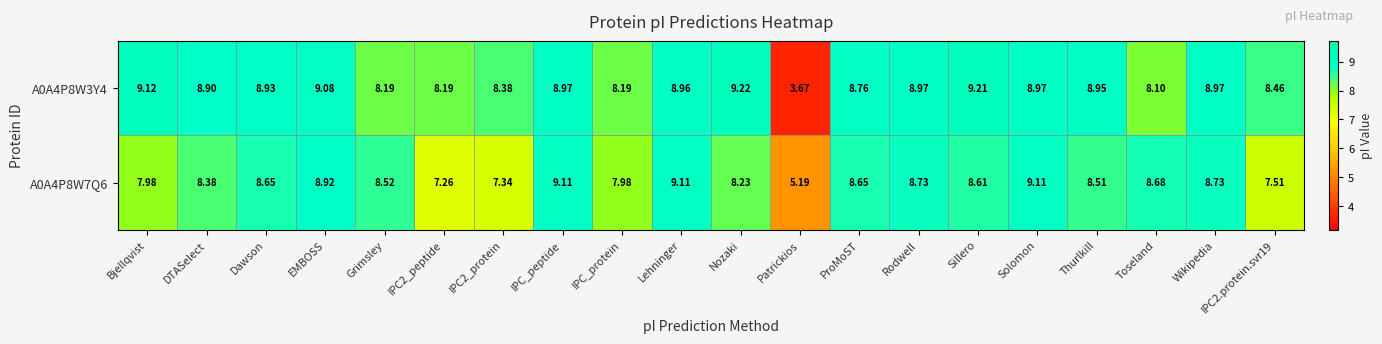

What is the spread (max minus min) of values at Sillero?

0.6